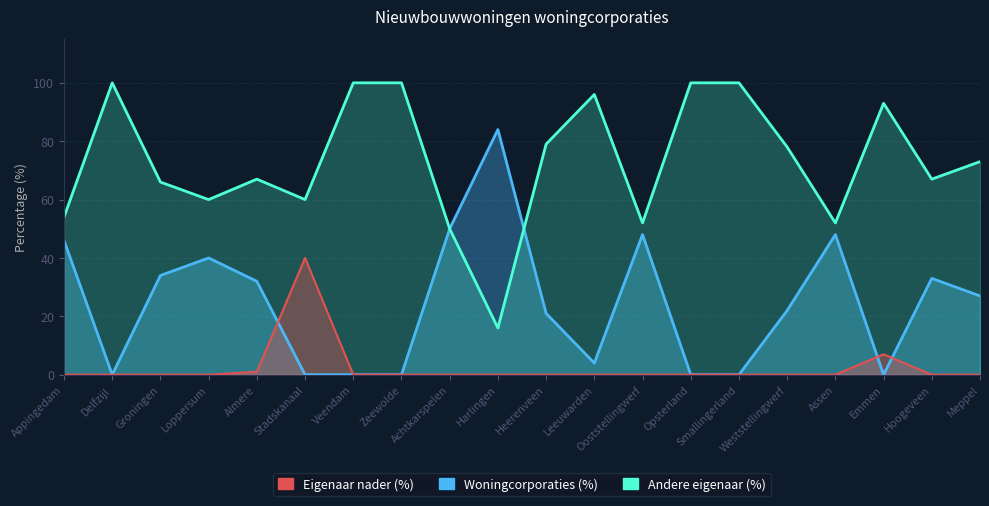

Is it true that Woningcorporaties (%) equals 147 at Harlingen?

False